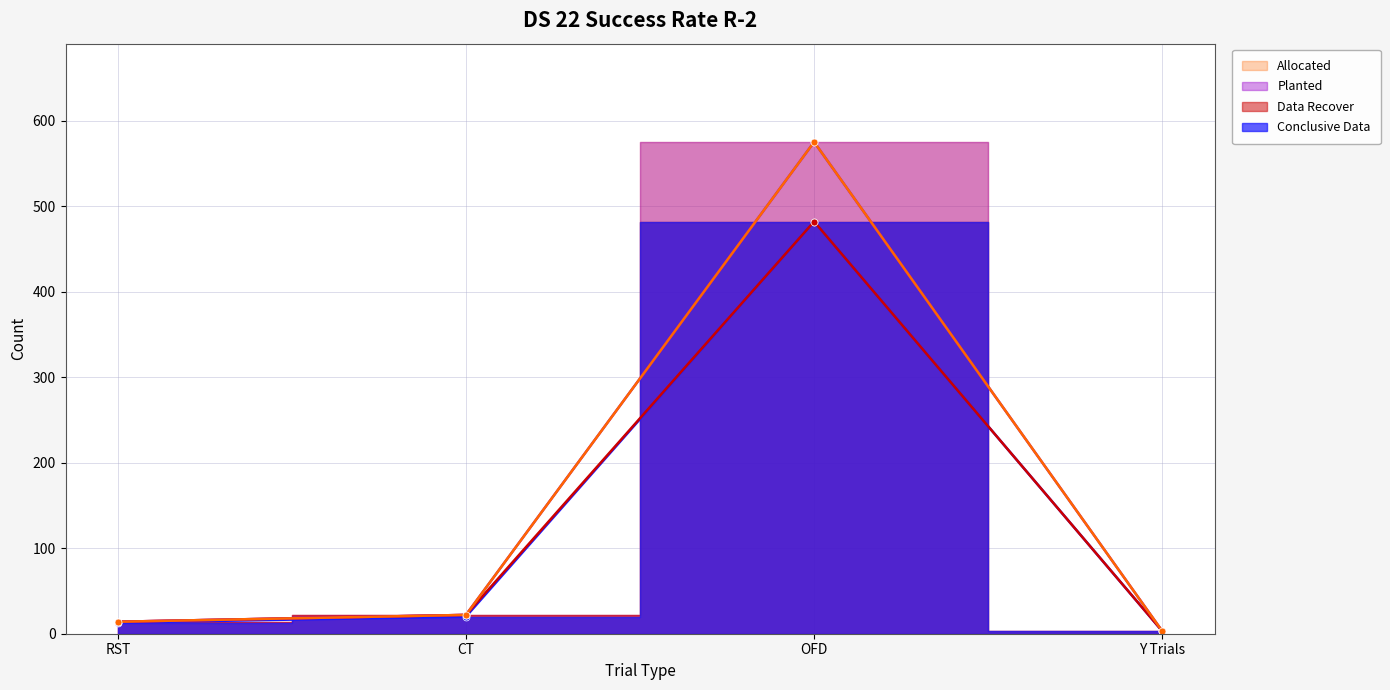

Between CT and OFD, which series saw the biggest shift?

Planted